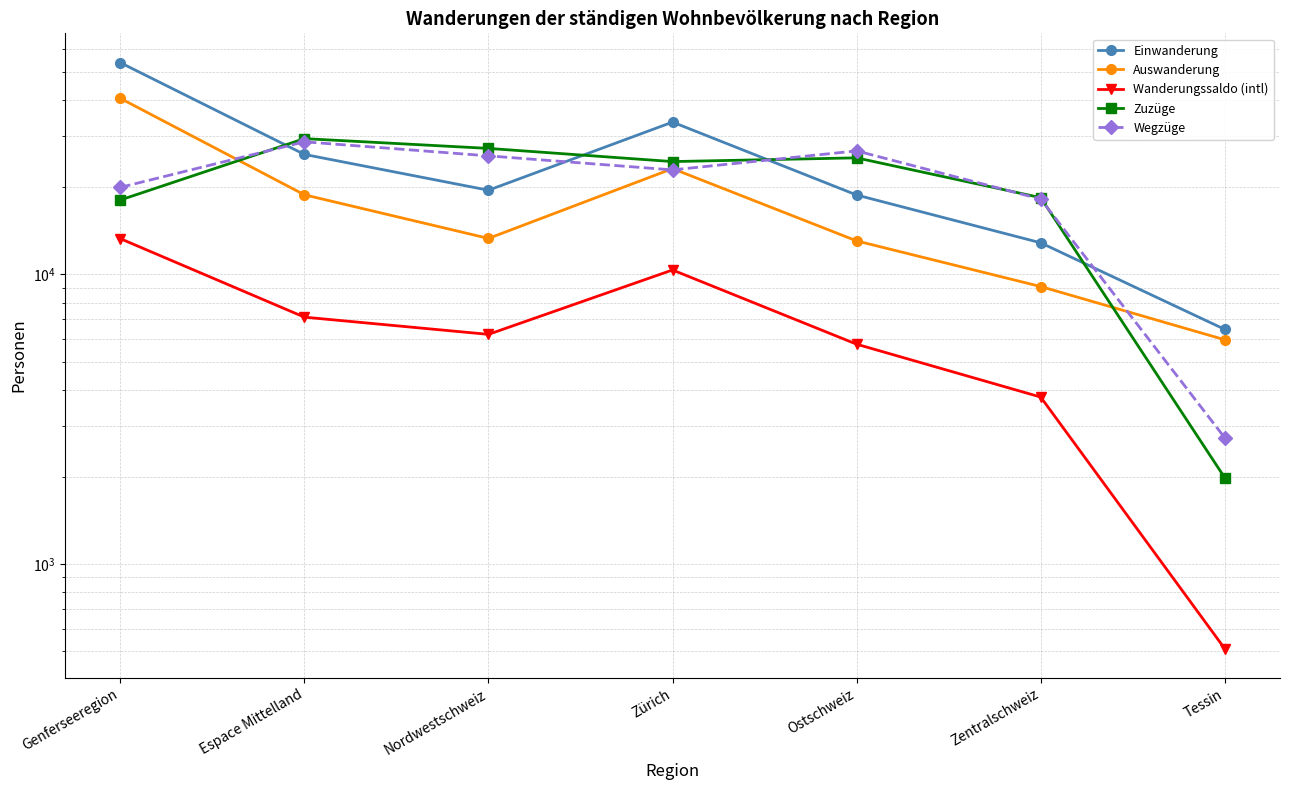

Does the chart have visible grid lines?

Yes